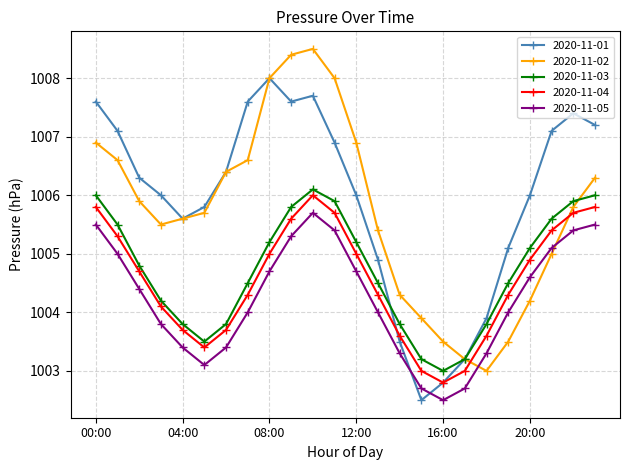

At how many categories does at least one series exceed 1002?

24